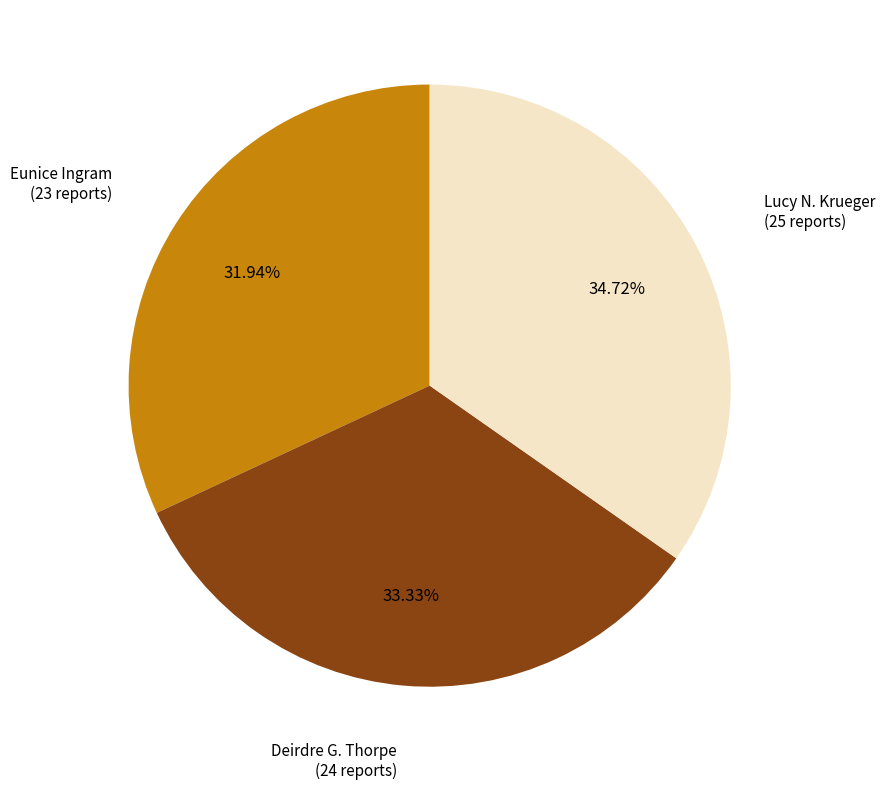

Is there any slice that represents more than half of the pie?

No